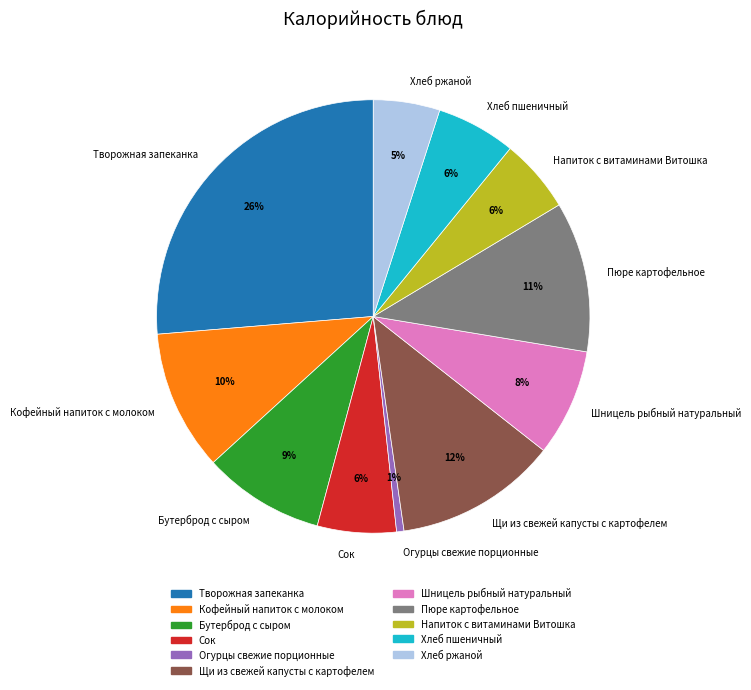

Does any single category account for the majority?

No